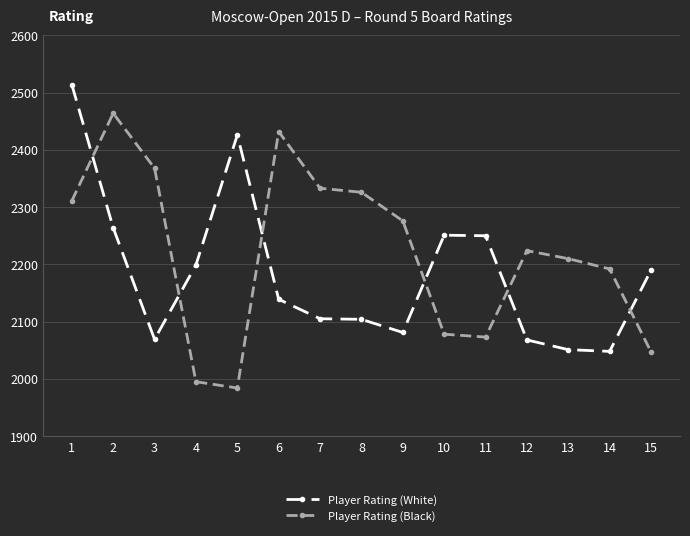

What is the difference between the Player Rating (White) values at 1 and 10?

263